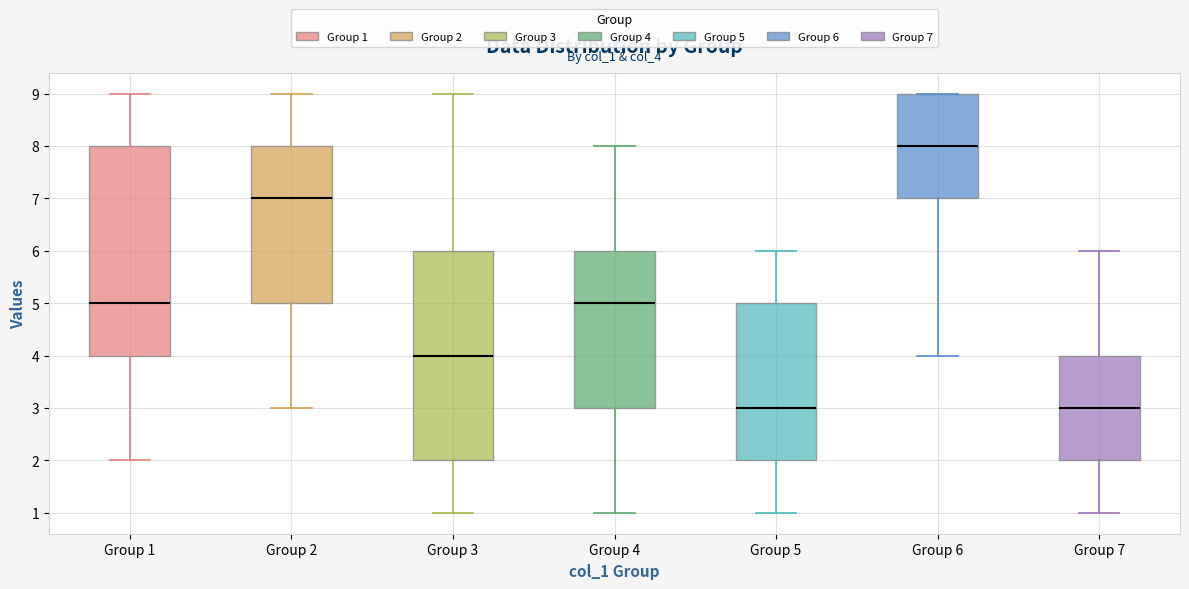

Reading left to right, transcribe this box plot: for each box, give where its median line is, the range the box spans, and where its two whiskers end, as read against the y-axis. The values are not printed on the chart, so give them approximately, as read against the axis.

Group 1: median 5, box 4 to 8, whiskers 2 to 9
Group 2: median 7, box 5 to 8, whiskers 3 to 9
Group 3: median 4, box 2 to 6, whiskers 1 to 9
Group 4: median 5, box 3 to 6, whiskers 1 to 8
Group 5: median 3, box 2 to 5, whiskers 1 to 6
Group 6: median 8, box 7 to 9, whiskers 4 to 9
Group 7: median 3, box 2 to 4, whiskers 1 to 6